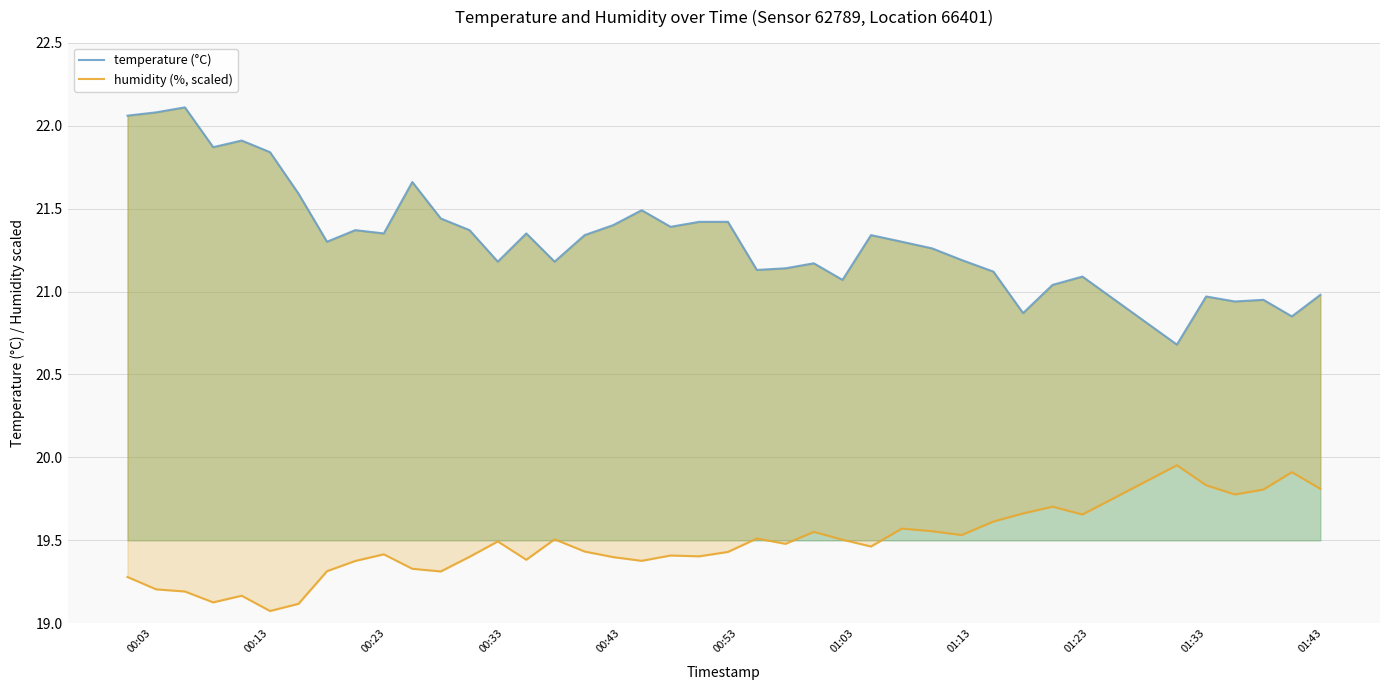

True or false: humidity (%, scaled) and temperature (°C) cross at least once.

False